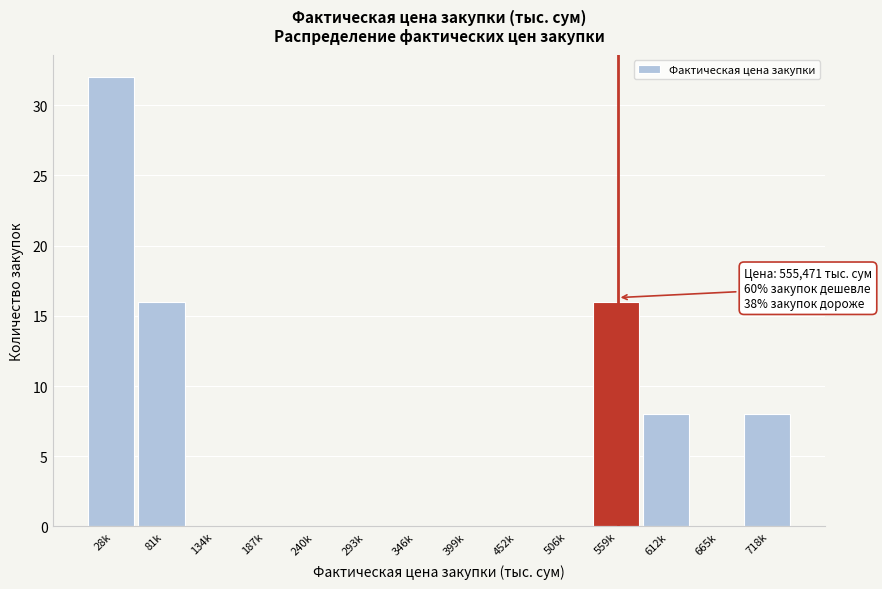

Reading right to left, extract all data points from this chart.

718k=8	665k=0	612k=8	559k=16	506k=0	452k=0	399k=0	346k=0	293k=0	240k=0	187k=0	134k=0	81k=16	28k=32